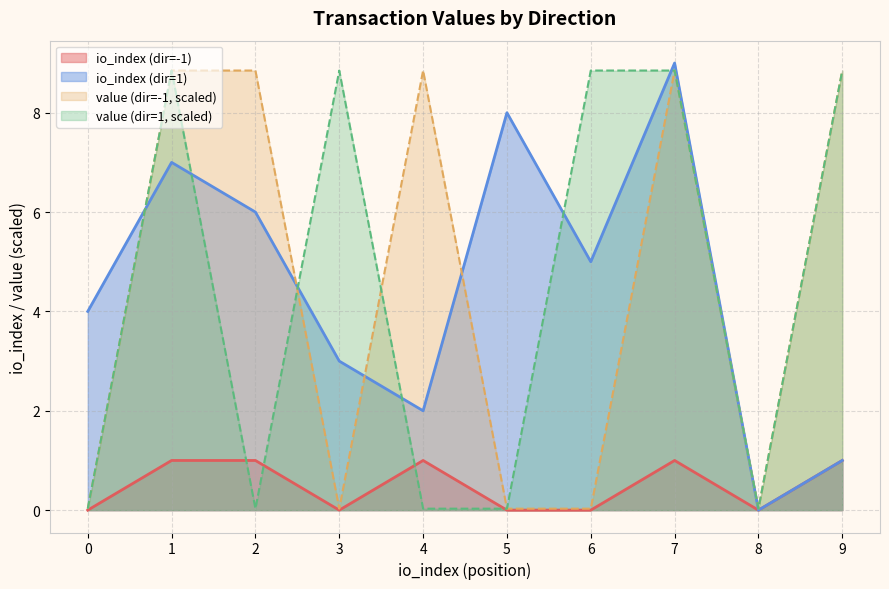

Is it true that io_index (dir=-1) equals 1.0 at 4?

True